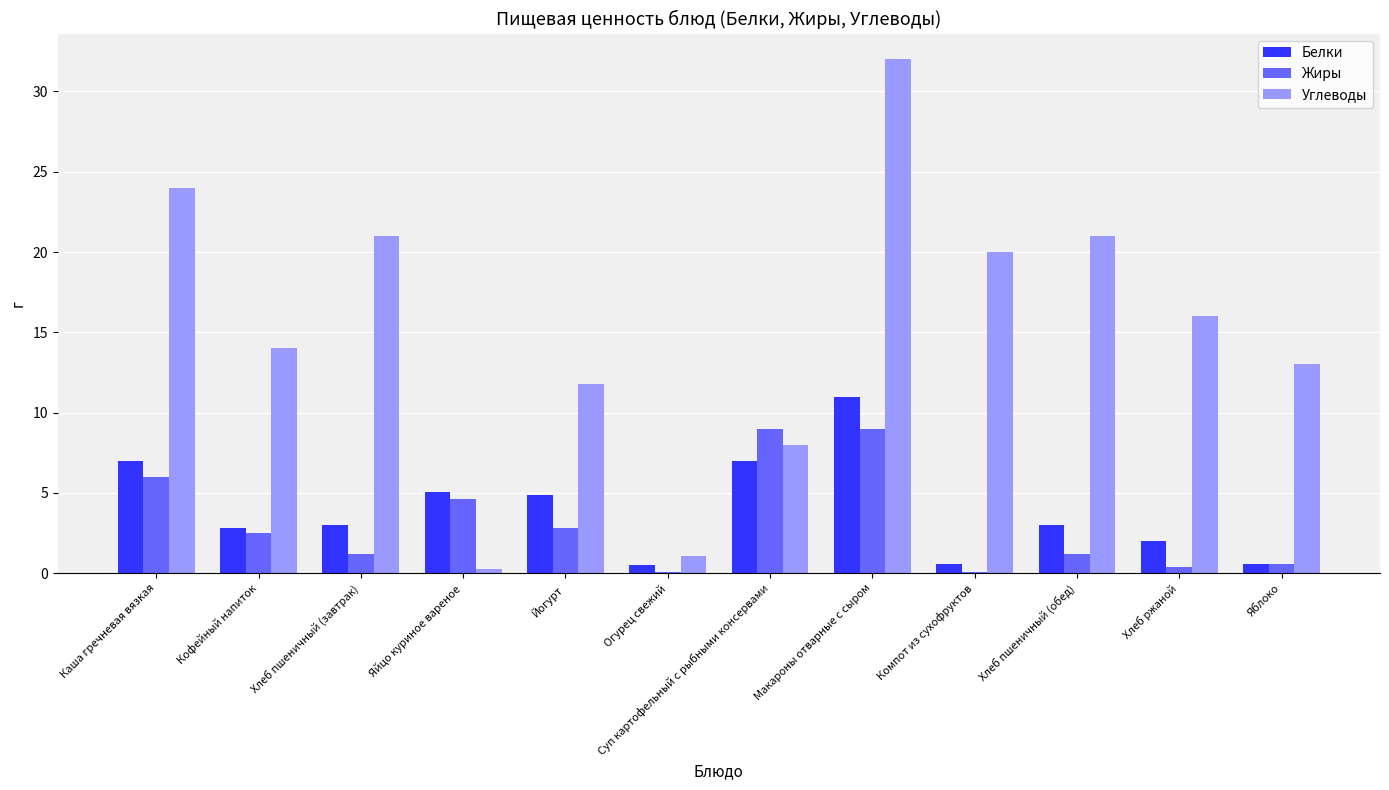

Which series has the largest range (max minus min)?

Углеводы